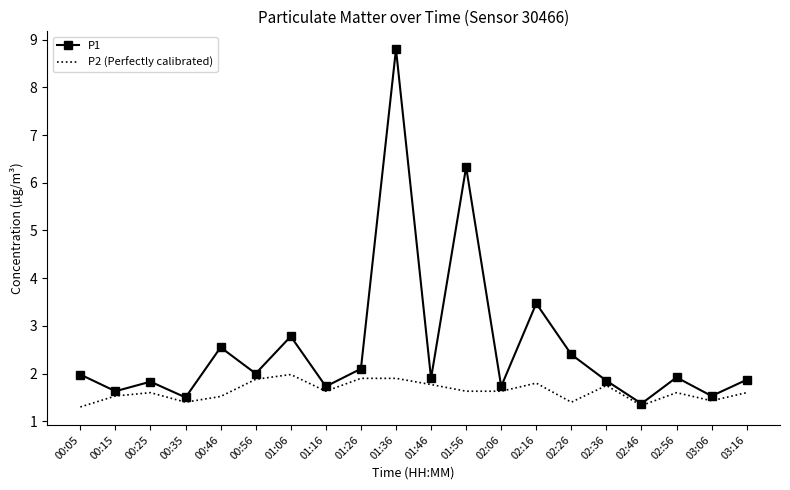

At how many categories does at least one series exceed 4?

2